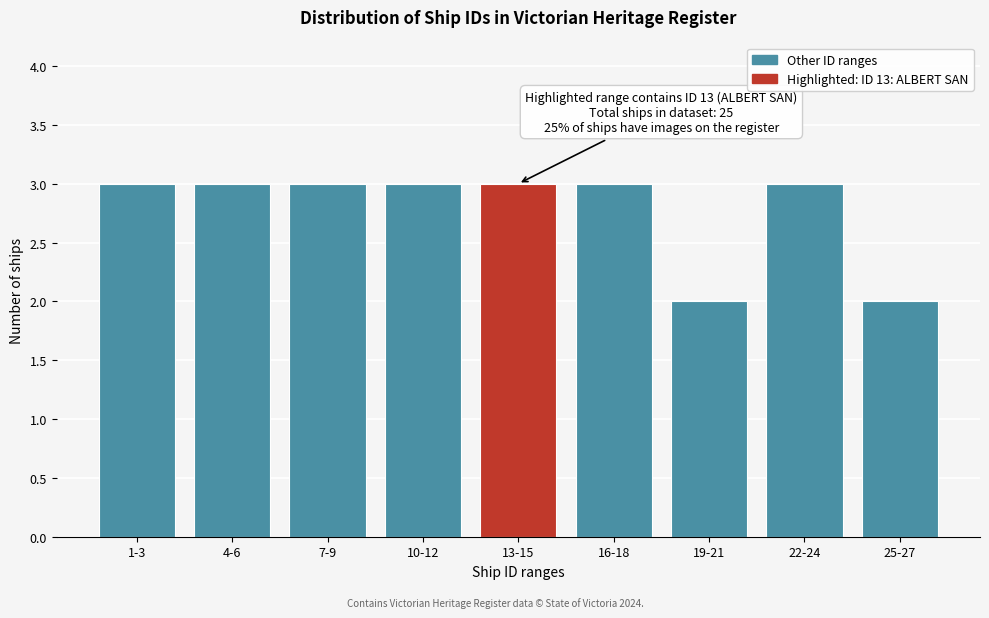

Reading right to left, transcribe all the data shown in this chart.

2	3	2	3	3	3	3	3	3